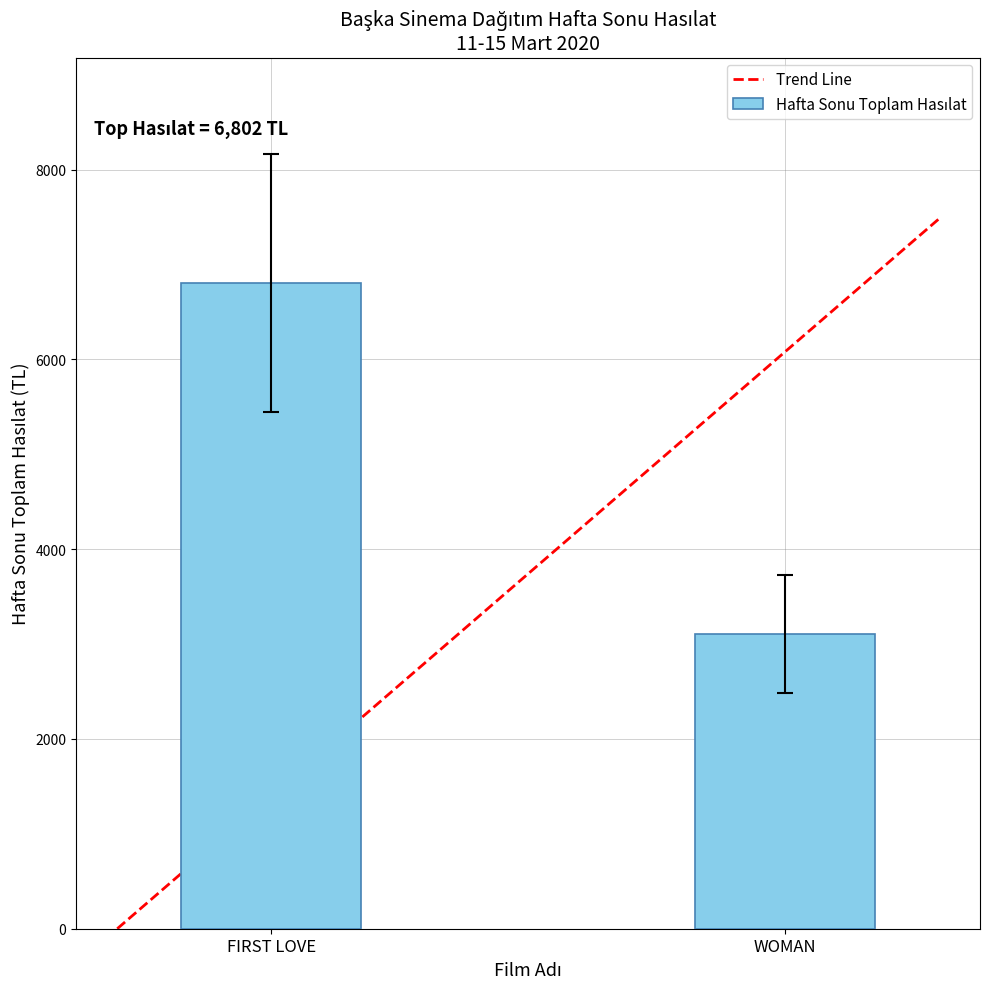

What is the difference between the values at FIRST LOVE and WOMAN?

3692